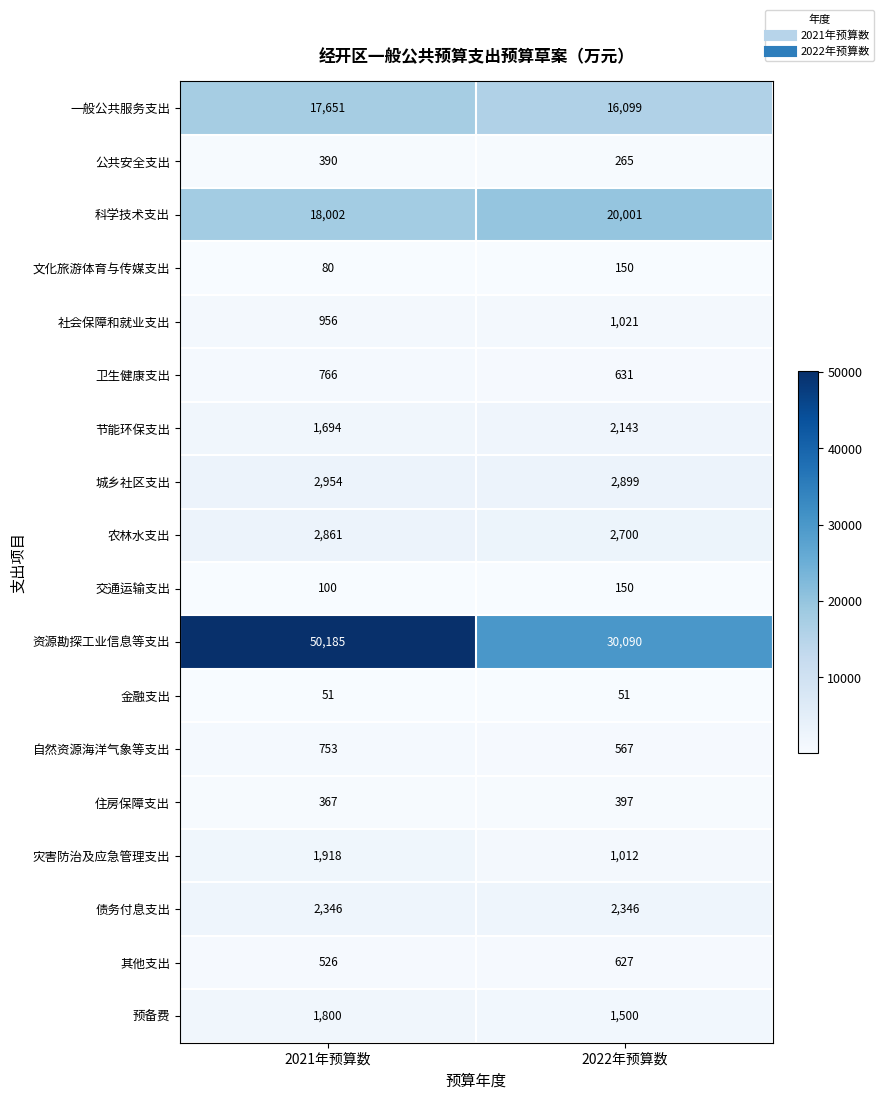

Is it true that 公共安全支出 equals 372 at 2022年预算数?

False